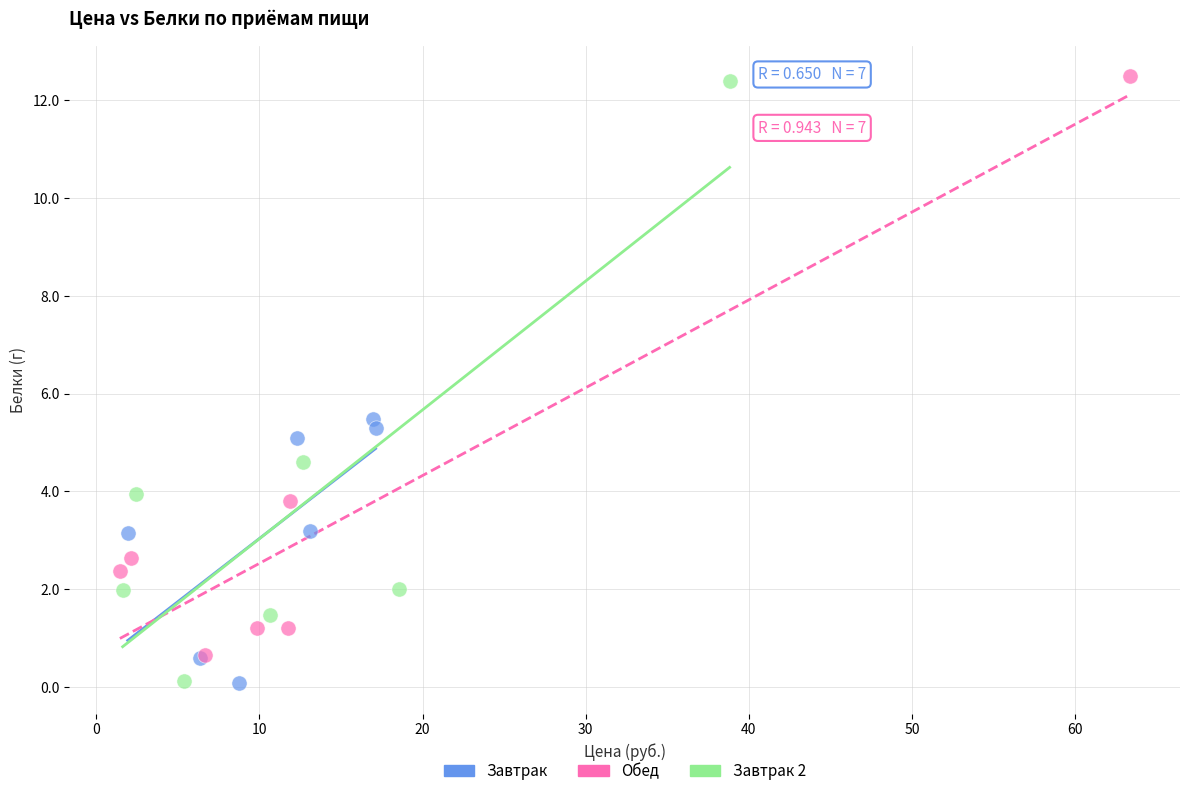

Which series has the largest Y range (max minus min)?

Завтрак 2